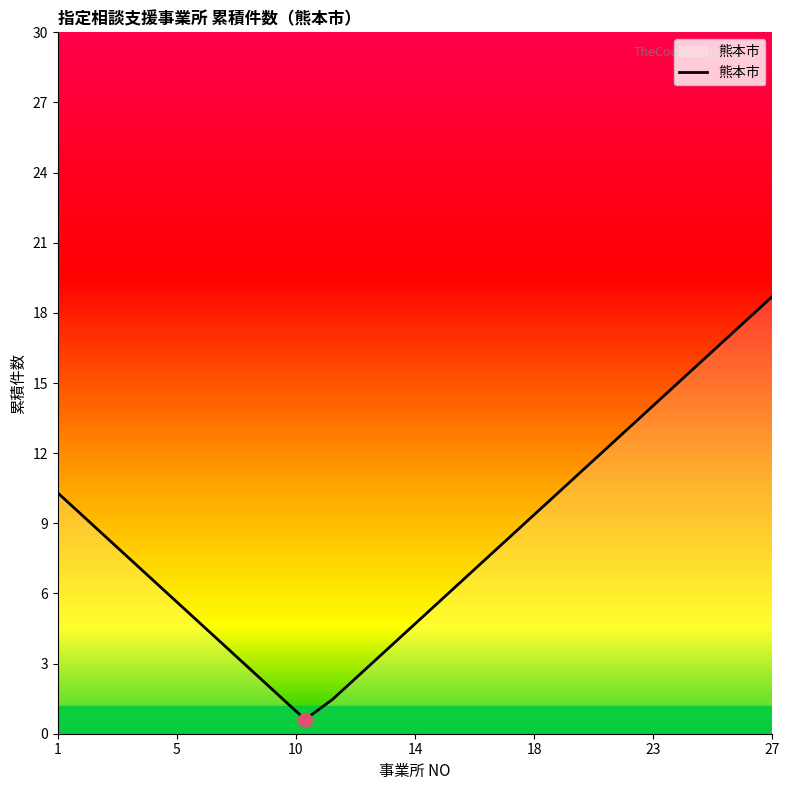

Which category has the highest value in the 熊本市 series?

27